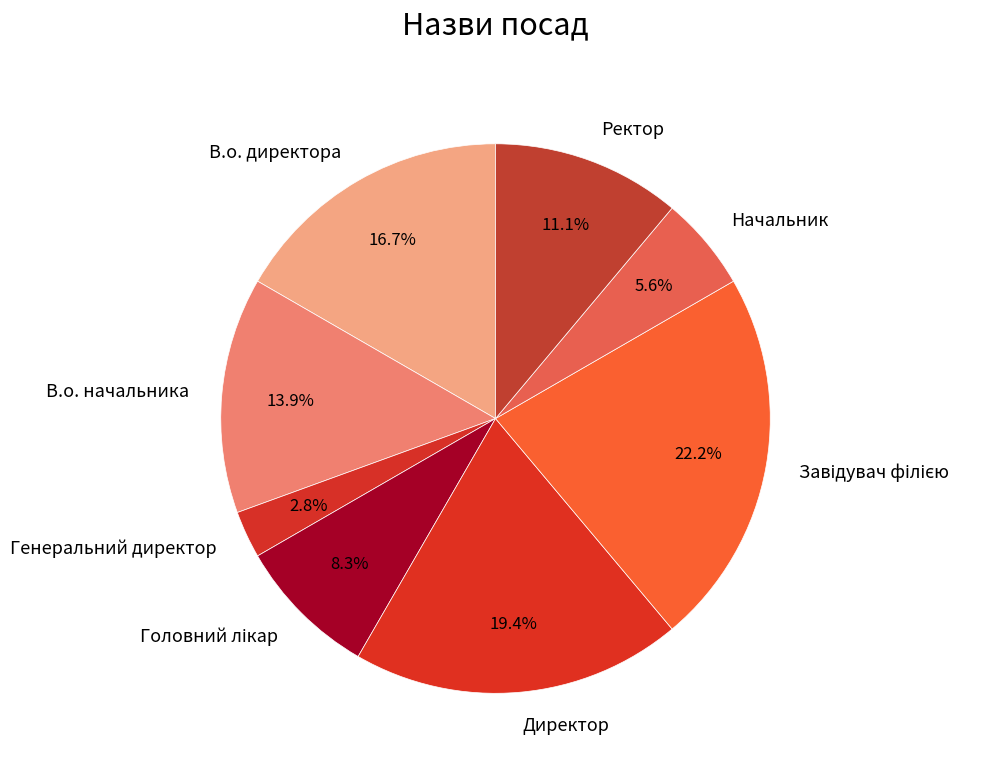

To the nearest percent, what percentage of the pie is В.о. начальника?

14%